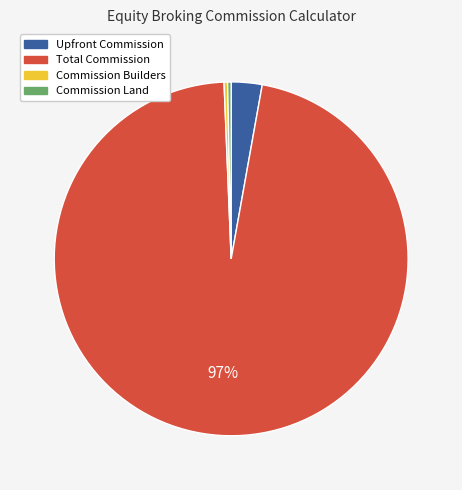

What is the largest slice in the pie chart?

Total Commission